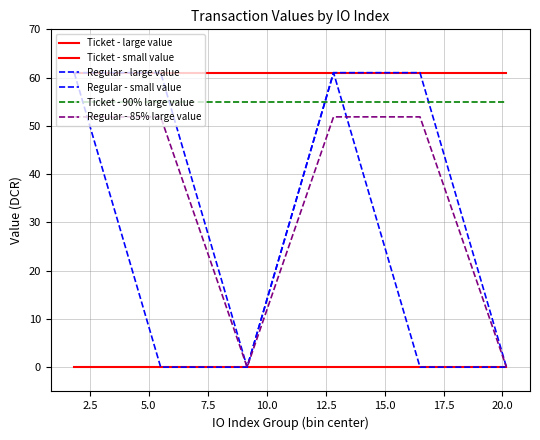

How many lines are shown in the chart?

6